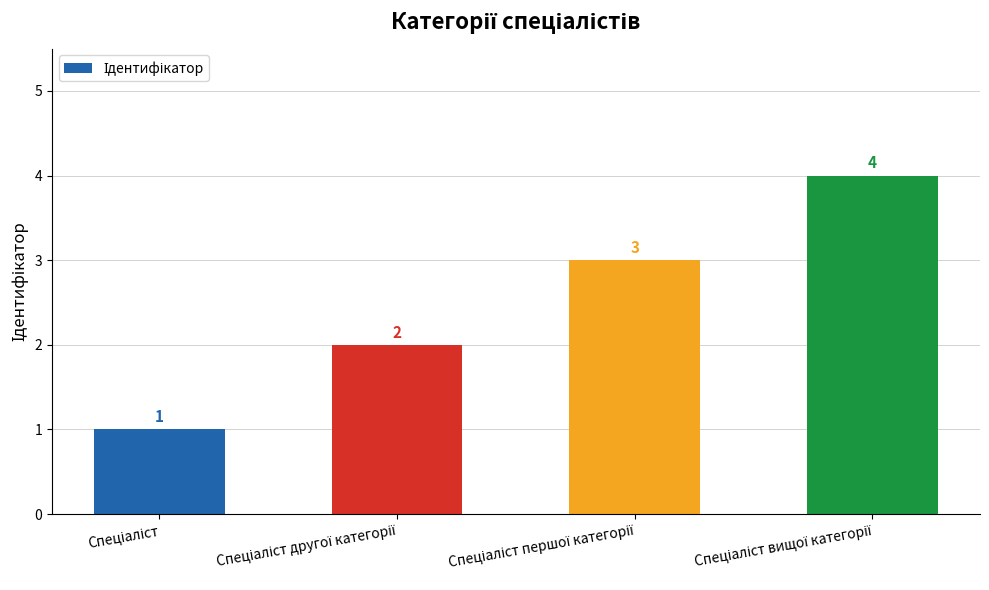

Reading left to right, list all the values displayed in this chart.

1	2	3	4